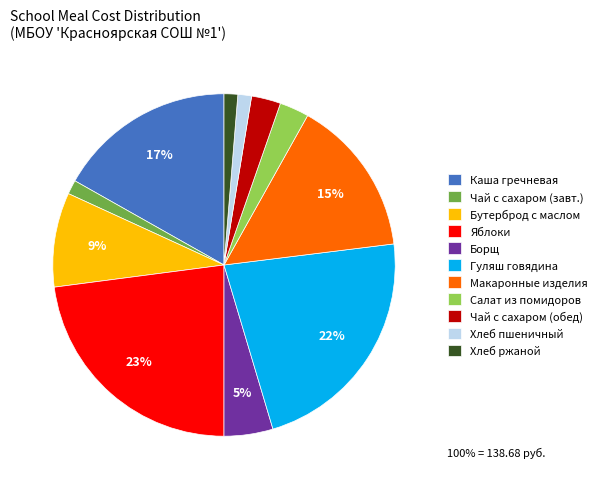

Between Хлеб пшеничный and Каша гречневая, which is larger?

Каша гречневая